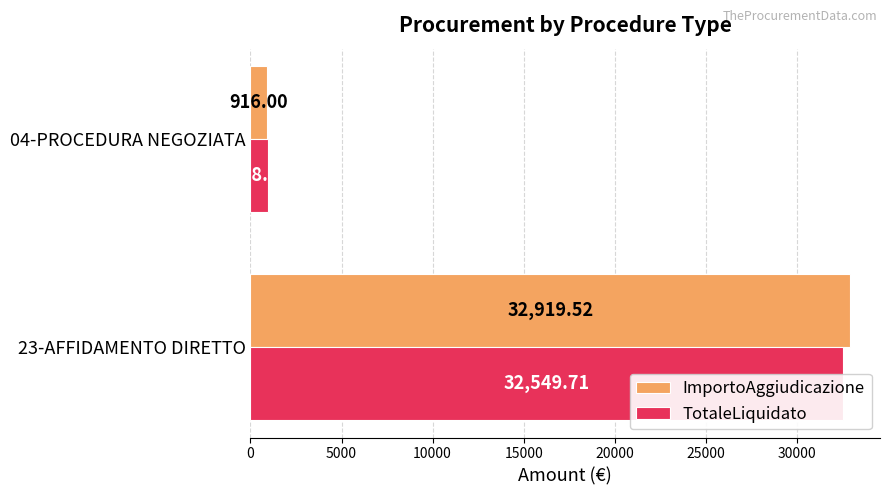

What is the value of the TotaleLiquidato bar at the 2nd from the left?

988.0